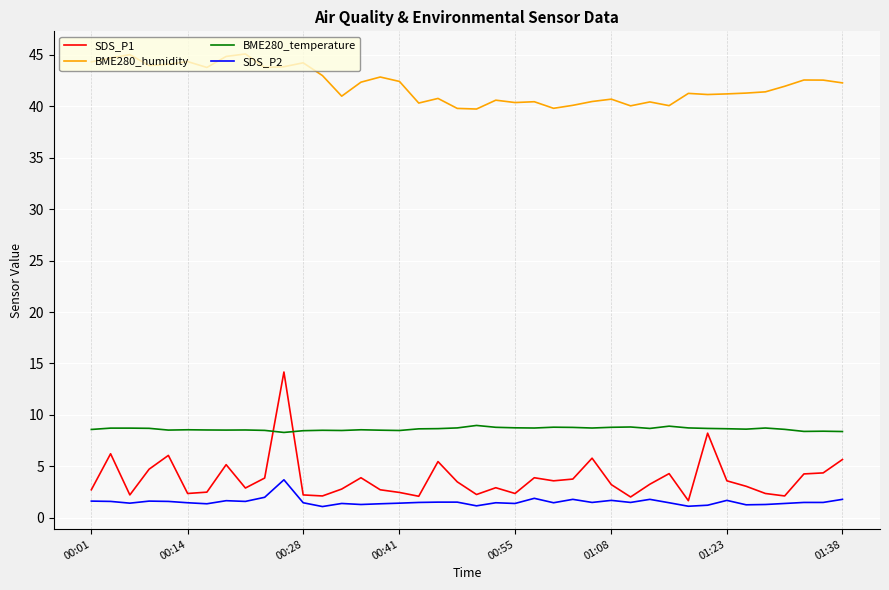

What are all the series names shown in the legend?

SDS_P1, BME280_humidity, BME280_temperature, SDS_P2